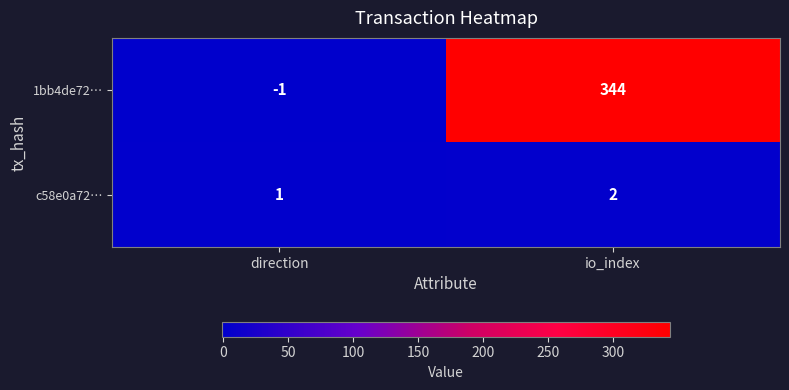

List the series in order of their peak value, highest first.

1bb4de72…, c58e0a72…